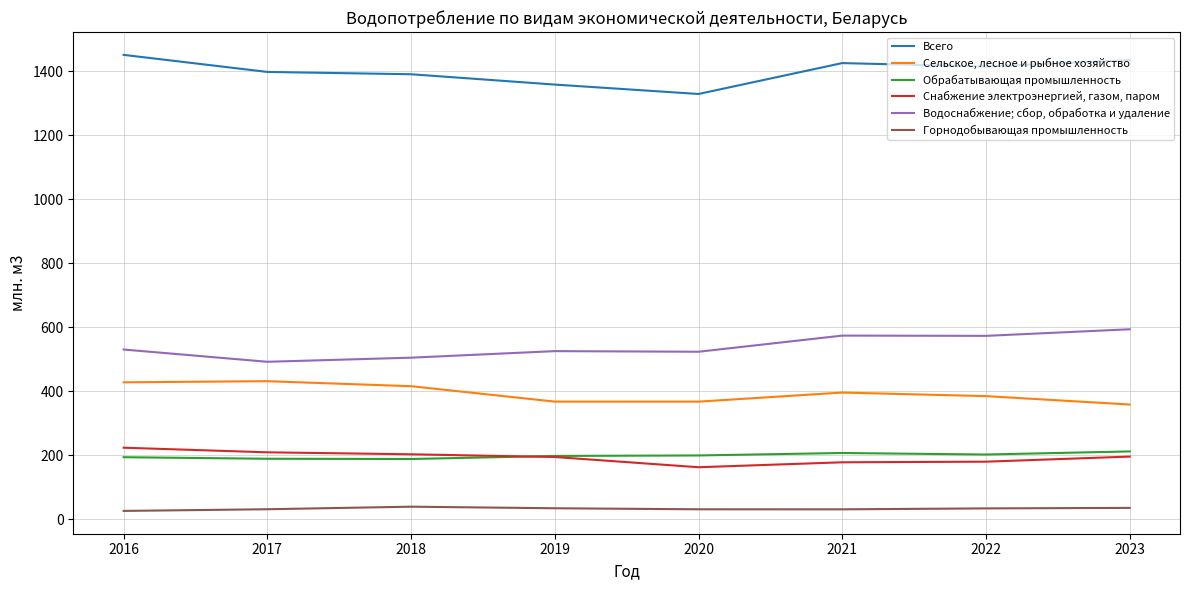

True or false: Снабжение электроэнергией, газом, паром has more than 2 points higher than both neighbors.

False